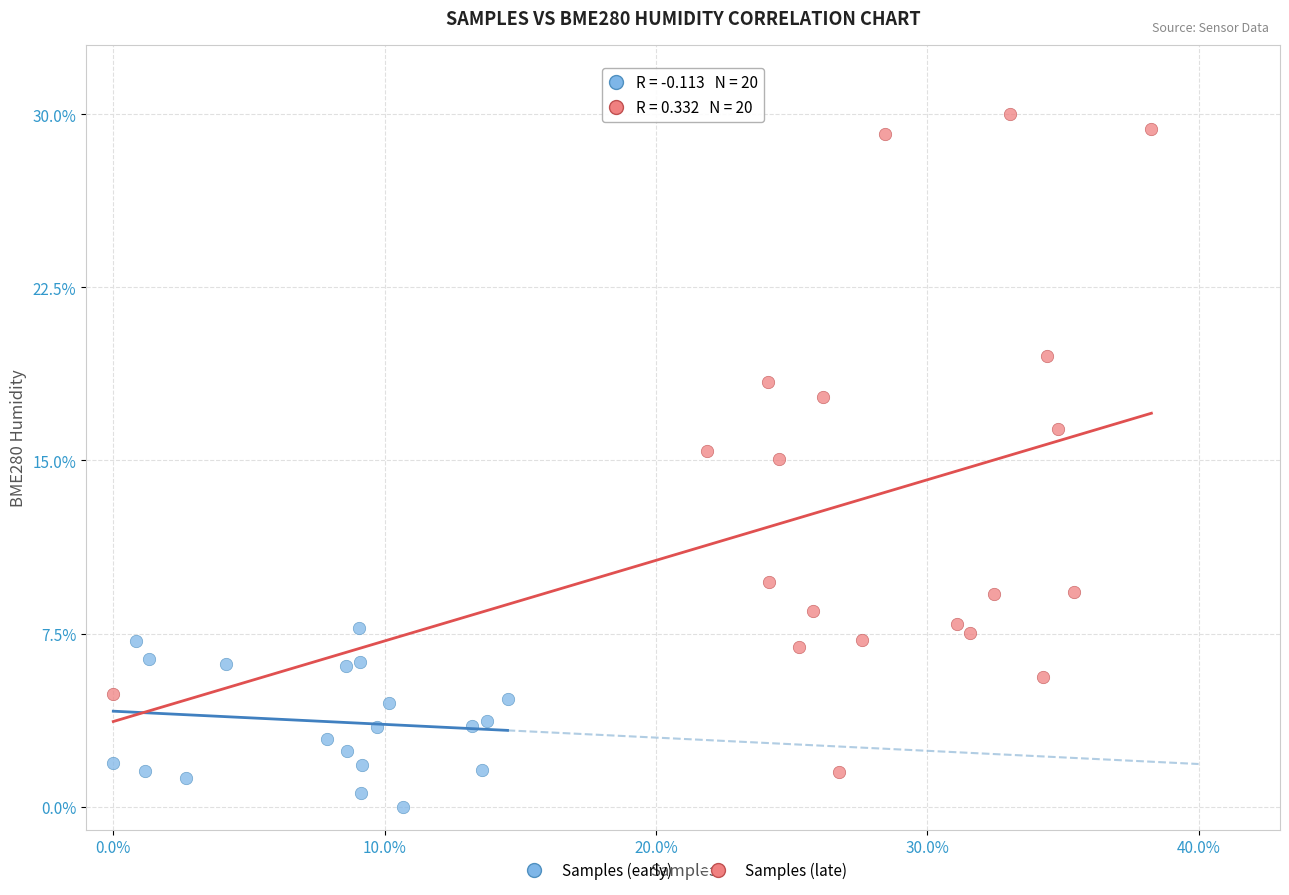

Which series has the largest Y range (max minus min)?

Samples (late)